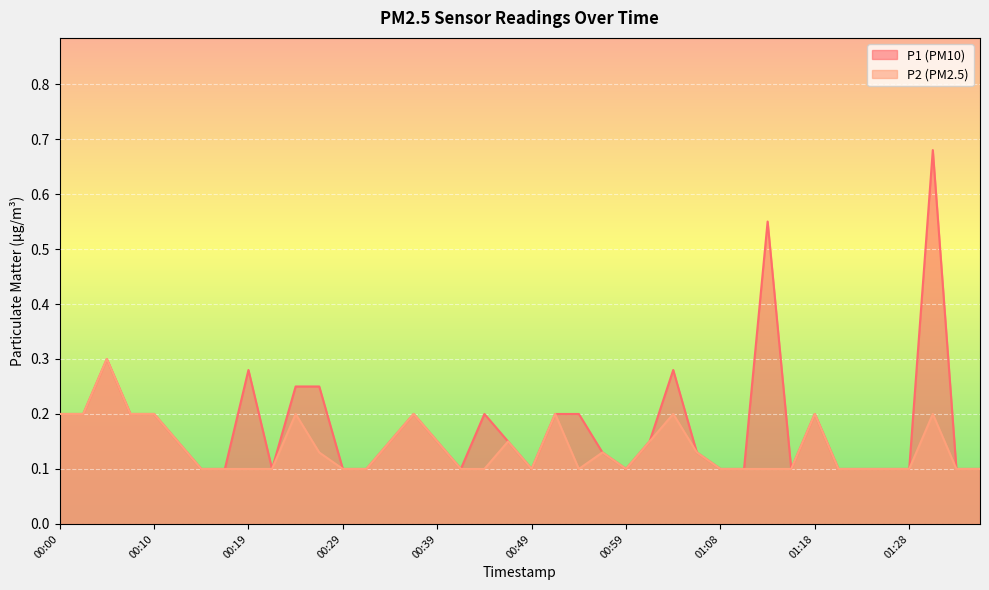

How many series are shown in this chart?

2